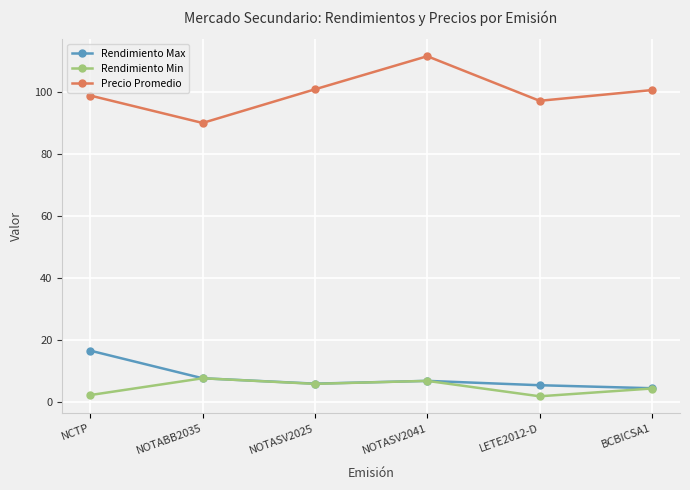

What is the value of the Rendimiento Max point at the 1st from the left?

16.5